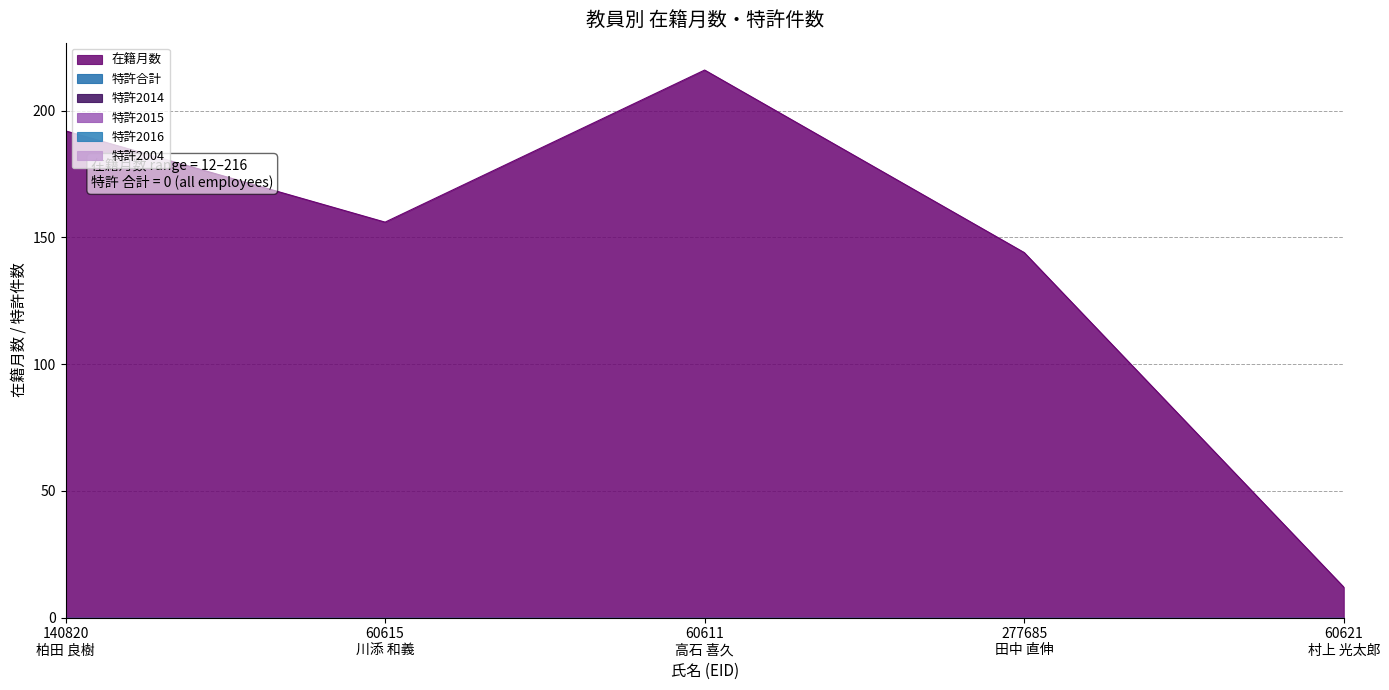

At how many categories does at least one series exceed 56?

4